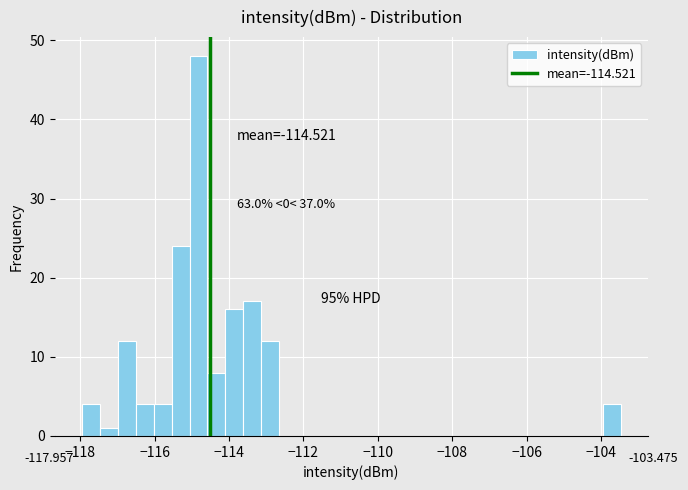

Read against the x-axis, roughly where is the centre of the tallest bar?

-114.8